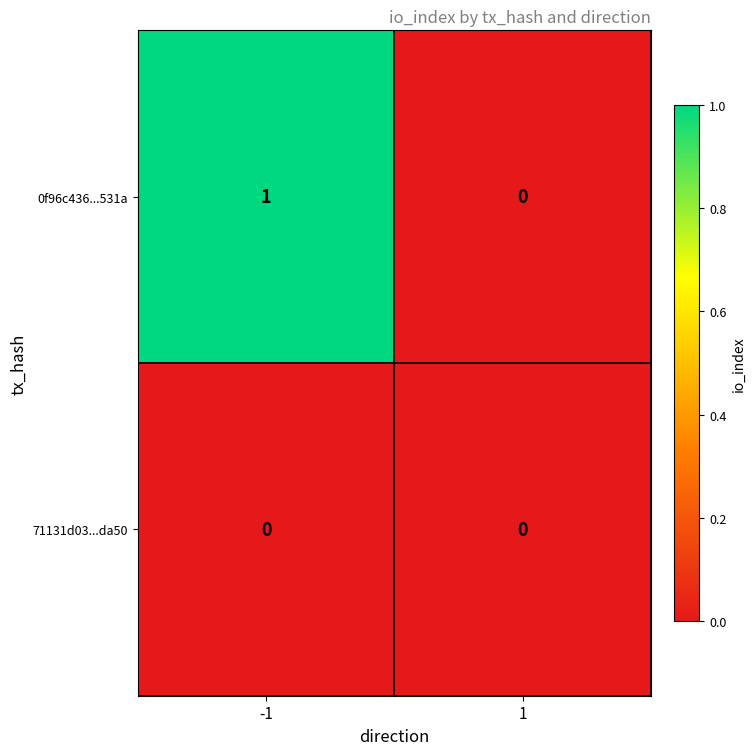

List the series in order of their overall mean, lowest first.

71131d03...da50, 0f96c436...531a